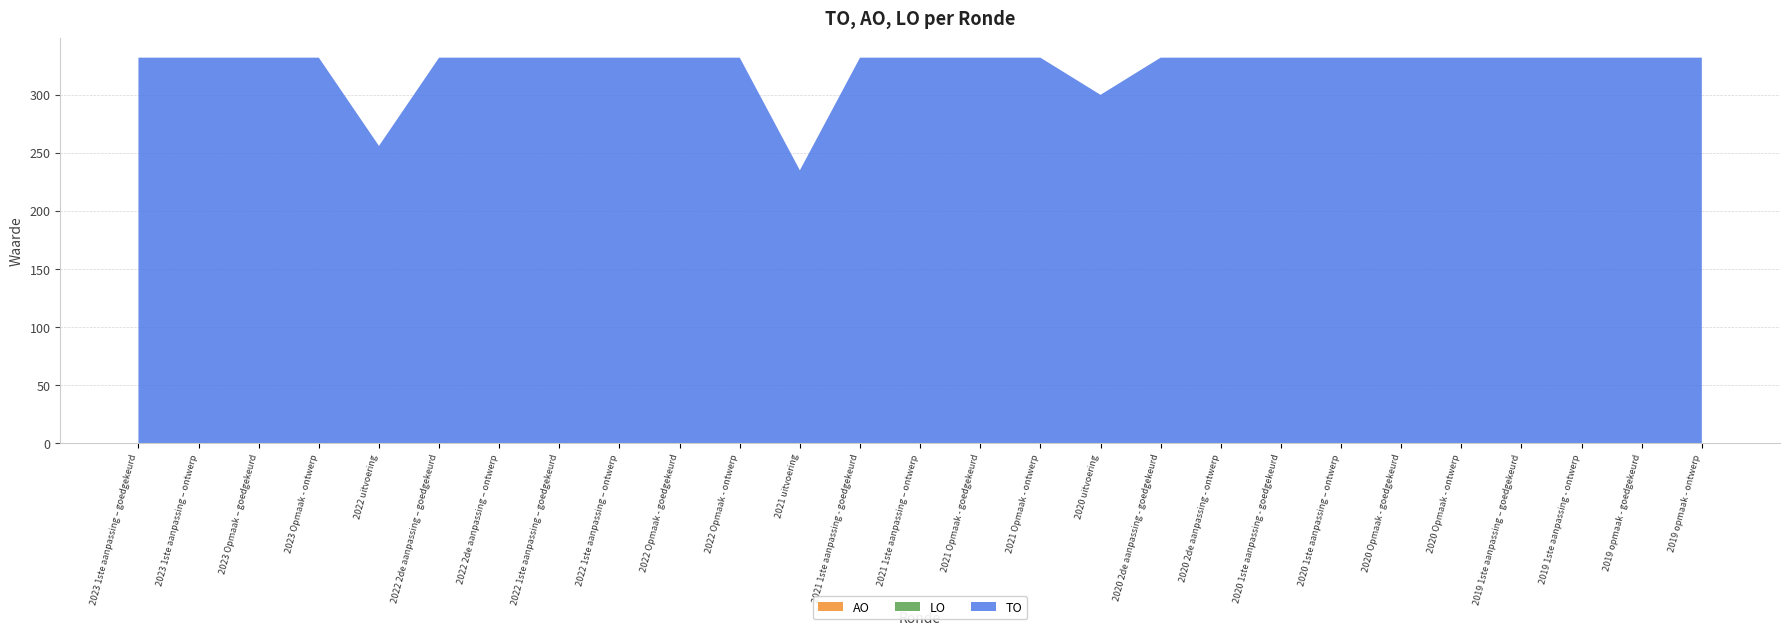

Reading right to left, list all the values displayed in this chart.

TO: 2019 opmaak - ontwerp=332	2019 opmaak - goedgekeurd=332	2019 1ste aanpassing - ontwerp=332	2019 1ste aanpassing – goedgekeurd=332	2020 Opmaak - ontwerp=332	2020 Opmaak - goedgekeurd=332	2020 1ste aanpassing – ontwerp=332	2020 1ste aanpassing - goedgekeurd=332	2020 2de aanpassing - ontwerp=332	2020 2de aanpassing - goedgekeurd=332	2020 uitvoering=300	2021 Opmaak - ontwerp=332	2021 Opmaak - goedgekeurd=332	2021 1ste aanpassing – ontwerp=332	2021 1ste aanpassing - goedgekeurd=332	2021 uitvoering=235	2022 Opmaak - ontwerp=332	2022 Opmaak - goedgekeurd=332	2022 1ste aanpassing – ontwerp=332	2022 1ste aanpassing – goedgekeurd=332	2022 2de aanpassing – ontwerp=332	2022 2de aanpassing – goedgekeurd=332	2022 uitvoering=256	2023 Opmaak - ontwerp=332	2023 Opmaak – goedgekeurd=332	2023 1ste aanpassing – ontwerp=332	2023 1ste aanpassing – goedgekeurd=332
AO: 2019 opmaak - ontwerp=0	2019 opmaak - goedgekeurd=0	2019 1ste aanpassing - ontwerp=0	2019 1ste aanpassing – goedgekeurd=0	2020 Opmaak - ontwerp=0	2020 Opmaak - goedgekeurd=0	2020 1ste aanpassing – ontwerp=0	2020 1ste aanpassing - goedgekeurd=0	2020 2de aanpassing - ontwerp=0	2020 2de aanpassing - goedgekeurd=0	2020 uitvoering=0	2021 Opmaak - ontwerp=0	2021 Opmaak - goedgekeurd=0	2021 1ste aanpassing – ontwerp=0	2021 1ste aanpassing - goedgekeurd=0	2021 uitvoering=0	2022 Opmaak - ontwerp=0	2022 Opmaak - goedgekeurd=0	2022 1ste aanpassing – ontwerp=0	2022 1ste aanpassing – goedgekeurd=0	2022 2de aanpassing – ontwerp=0	2022 2de aanpassing – goedgekeurd=0	2022 uitvoering=0	2023 Opmaak - ontwerp=0	2023 Opmaak – goedgekeurd=0	2023 1ste aanpassing – ontwerp=0	2023 1ste aanpassing – goedgekeurd=0
LO: 2019 opmaak - ontwerp=0	2019 opmaak - goedgekeurd=0	2019 1ste aanpassing - ontwerp=0	2019 1ste aanpassing – goedgekeurd=0	2020 Opmaak - ontwerp=0	2020 Opmaak - goedgekeurd=0	2020 1ste aanpassing – ontwerp=0	2020 1ste aanpassing - goedgekeurd=0	2020 2de aanpassing - ontwerp=0	2020 2de aanpassing - goedgekeurd=0	2020 uitvoering=0	2021 Opmaak - ontwerp=0	2021 Opmaak - goedgekeurd=0	2021 1ste aanpassing – ontwerp=0	2021 1ste aanpassing - goedgekeurd=0	2021 uitvoering=0	2022 Opmaak - ontwerp=0	2022 Opmaak - goedgekeurd=0	2022 1ste aanpassing – ontwerp=0	2022 1ste aanpassing – goedgekeurd=0	2022 2de aanpassing – ontwerp=0	2022 2de aanpassing – goedgekeurd=0	2022 uitvoering=0	2023 Opmaak - ontwerp=0	2023 Opmaak – goedgekeurd=0	2023 1ste aanpassing – ontwerp=0	2023 1ste aanpassing – goedgekeurd=0